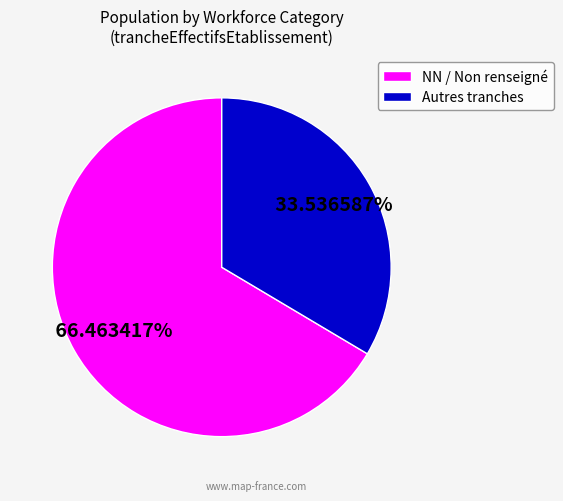

What is the largest slice in the pie chart?

NN / Non renseigné